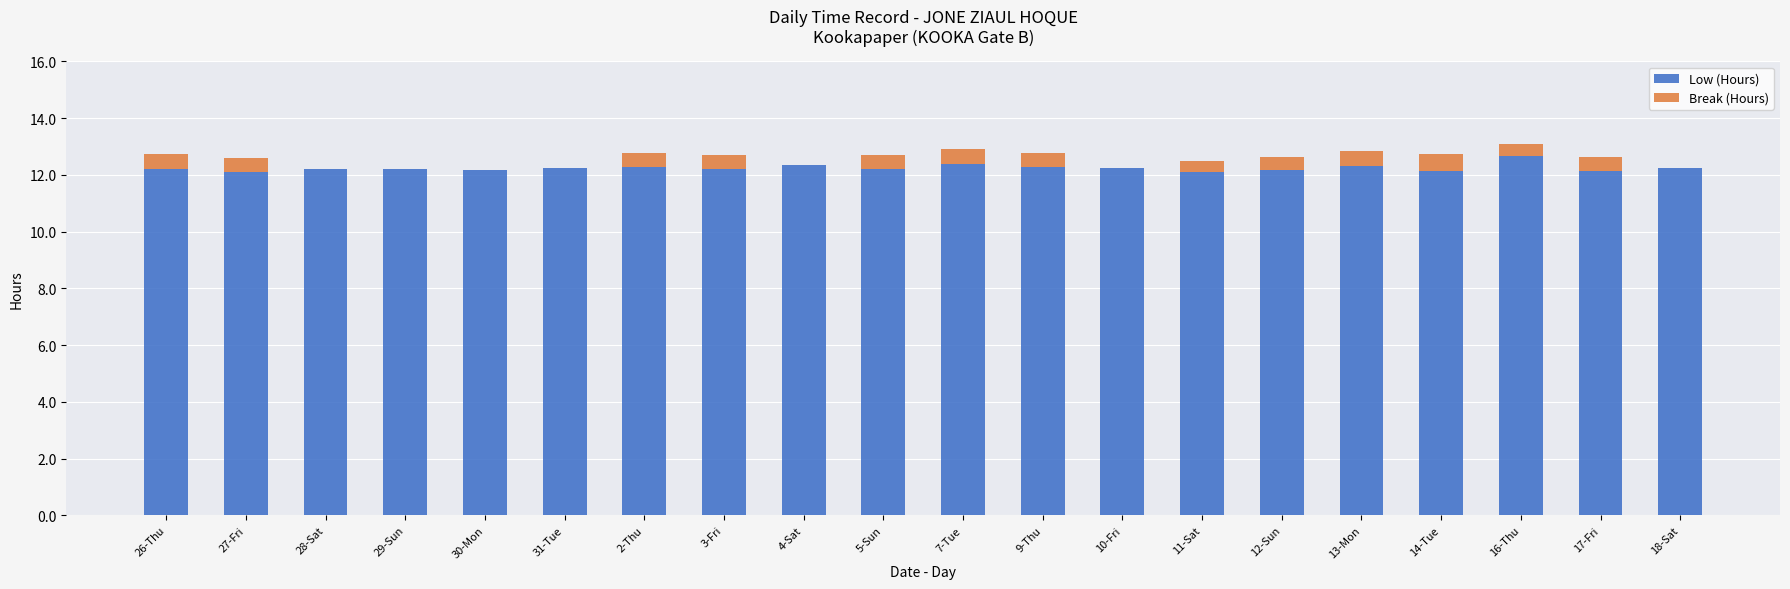

The Low (Hours) series shows 12.7 at 16-Thu. True or false?

True